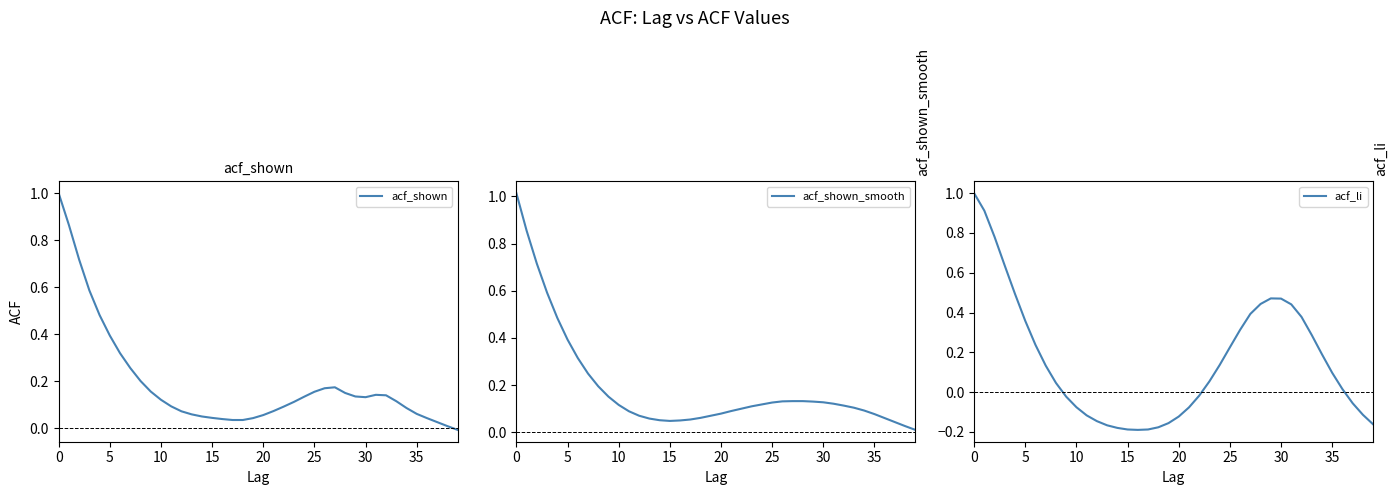

Is the value of acf_li at 10 greater than the value of acf_shown_smooth at 17?

Yes